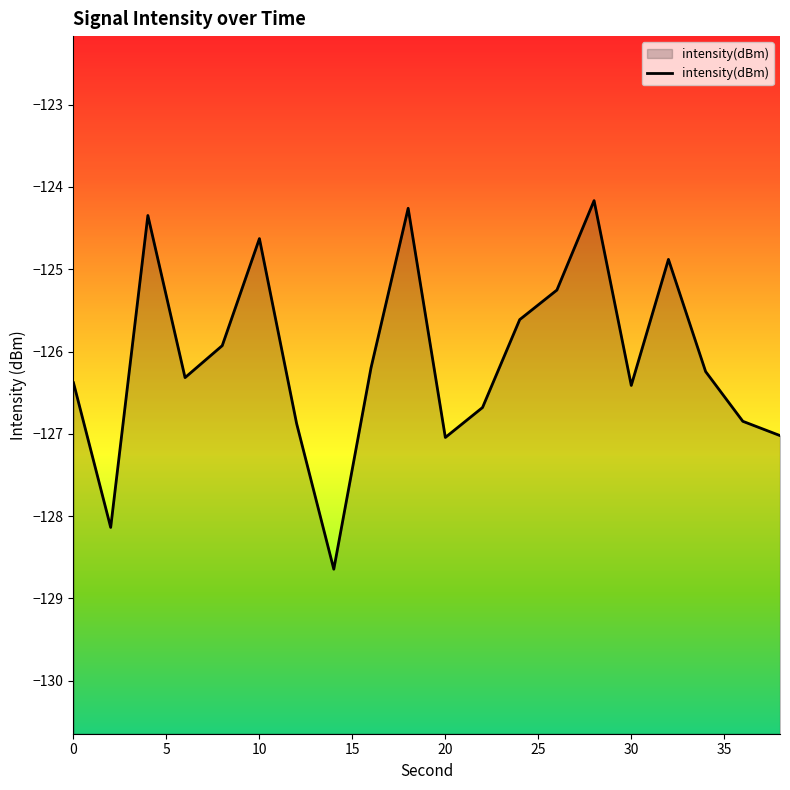

Rank the categories by value from lowest to highest.

14, 2, 20, 38, 12, 36, 22, 30, 0, 6, 34, 16, 8, 24, 26, 32, 10, 4, 18, 28